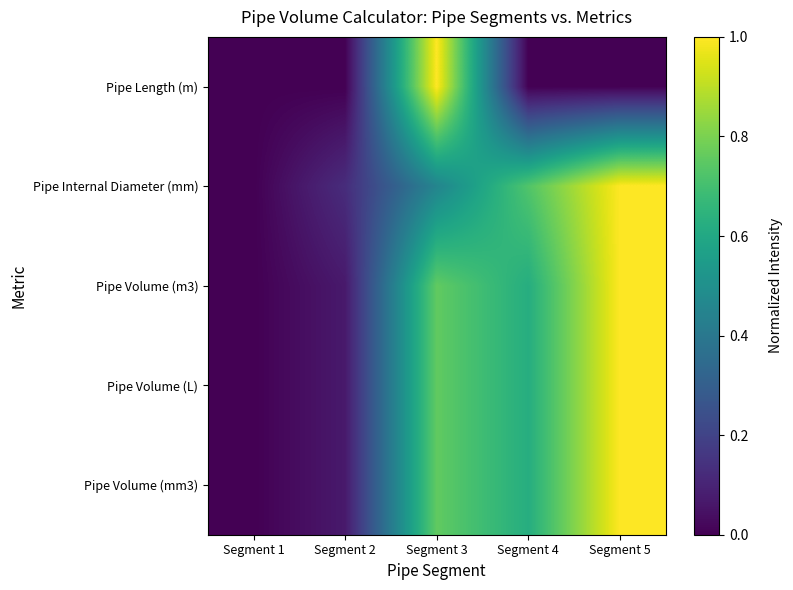

Rank the series at Segment 2 from highest to lowest value.

Pipe Internal Diameter (mm), Pipe Volume (m3), Pipe Volume (mm3), Pipe Volume (L), Pipe Length (m)